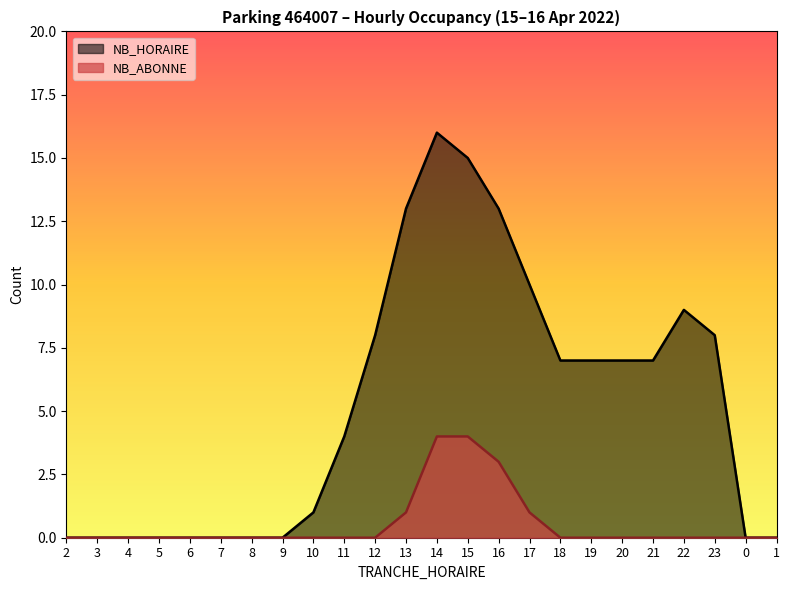

List the labels in order of NB_ABONNE value, largest first.

14, 15, 16, 13, 17, 2, 3, 4, 5, 6, 7, 8, 9, 10, 11, 12, 18, 19, 20, 21, 22, 23, 0, 1